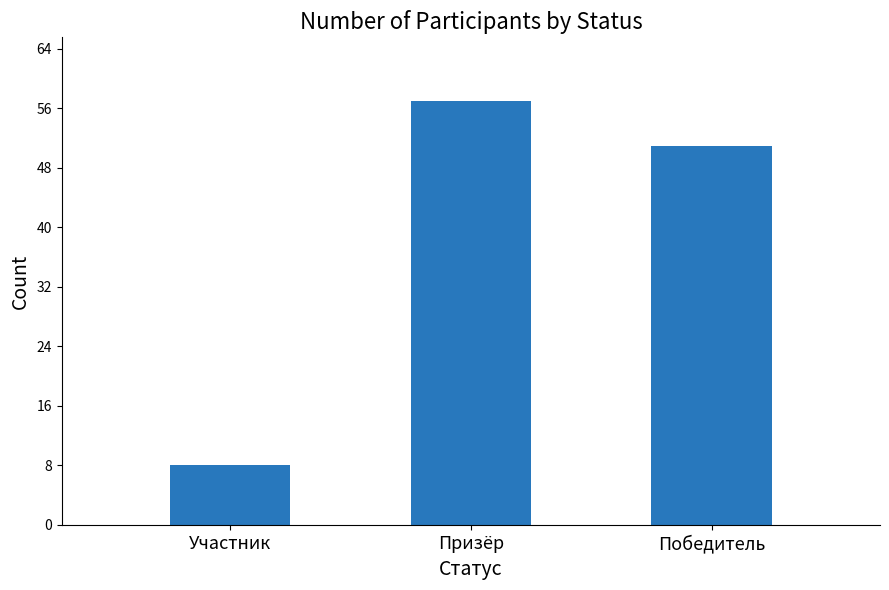

Read the value at Призёр.

57